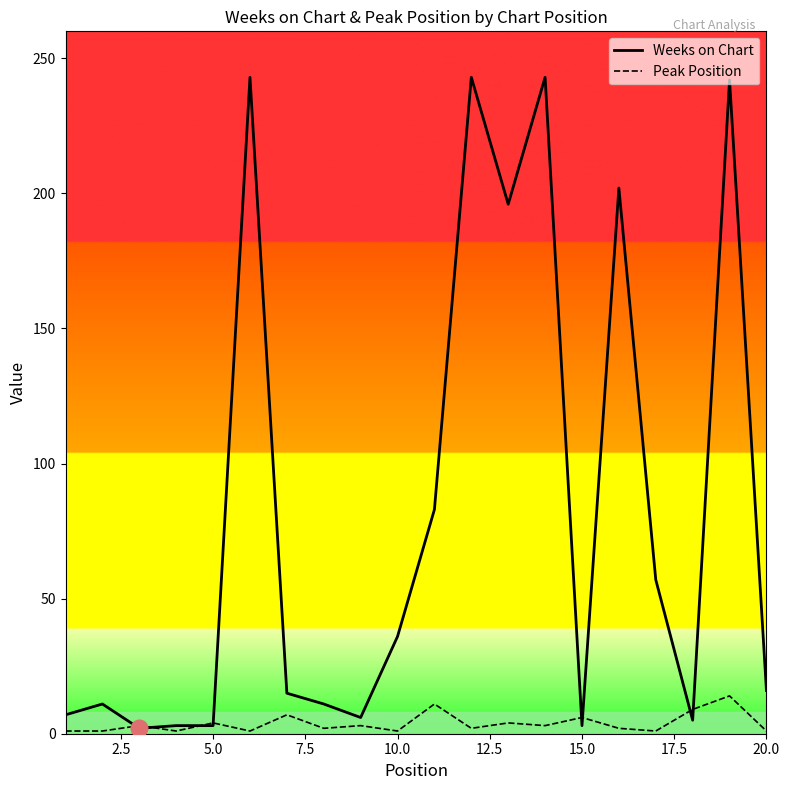

Which series has the widest spread of values?

Weeks on Chart